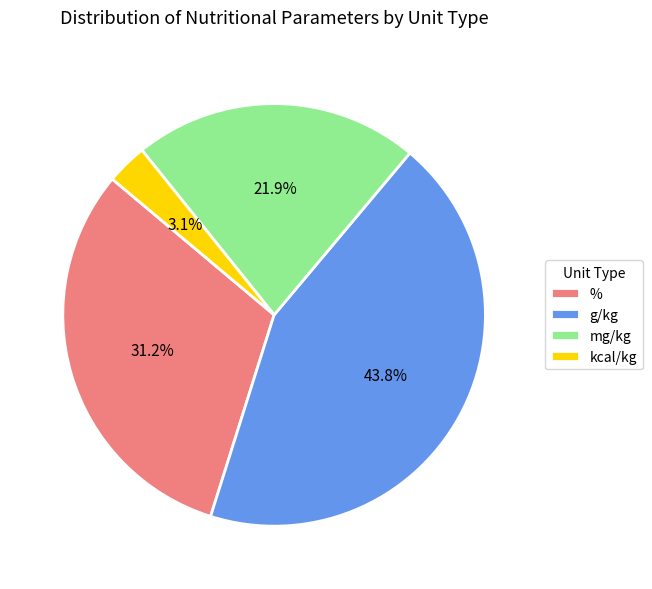

To the nearest percent, what is the average slice percentage?

25%